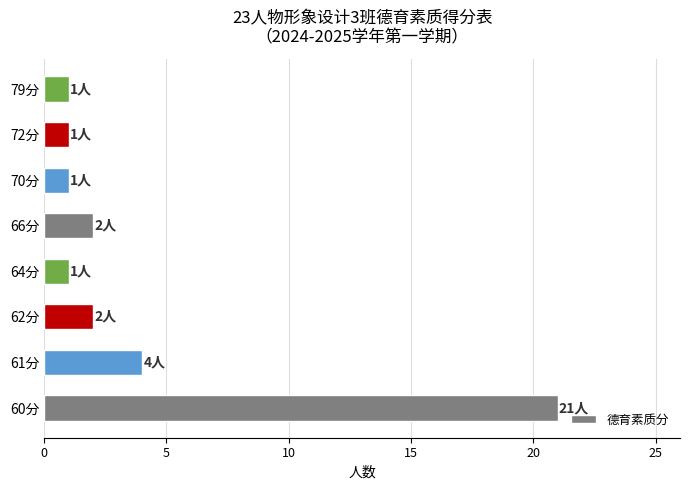

How many distinct data groups are displayed?

1